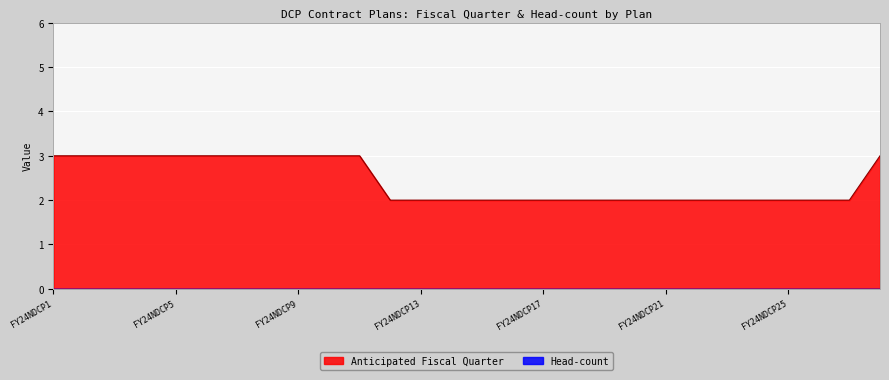

What is the smallest value displayed?

0